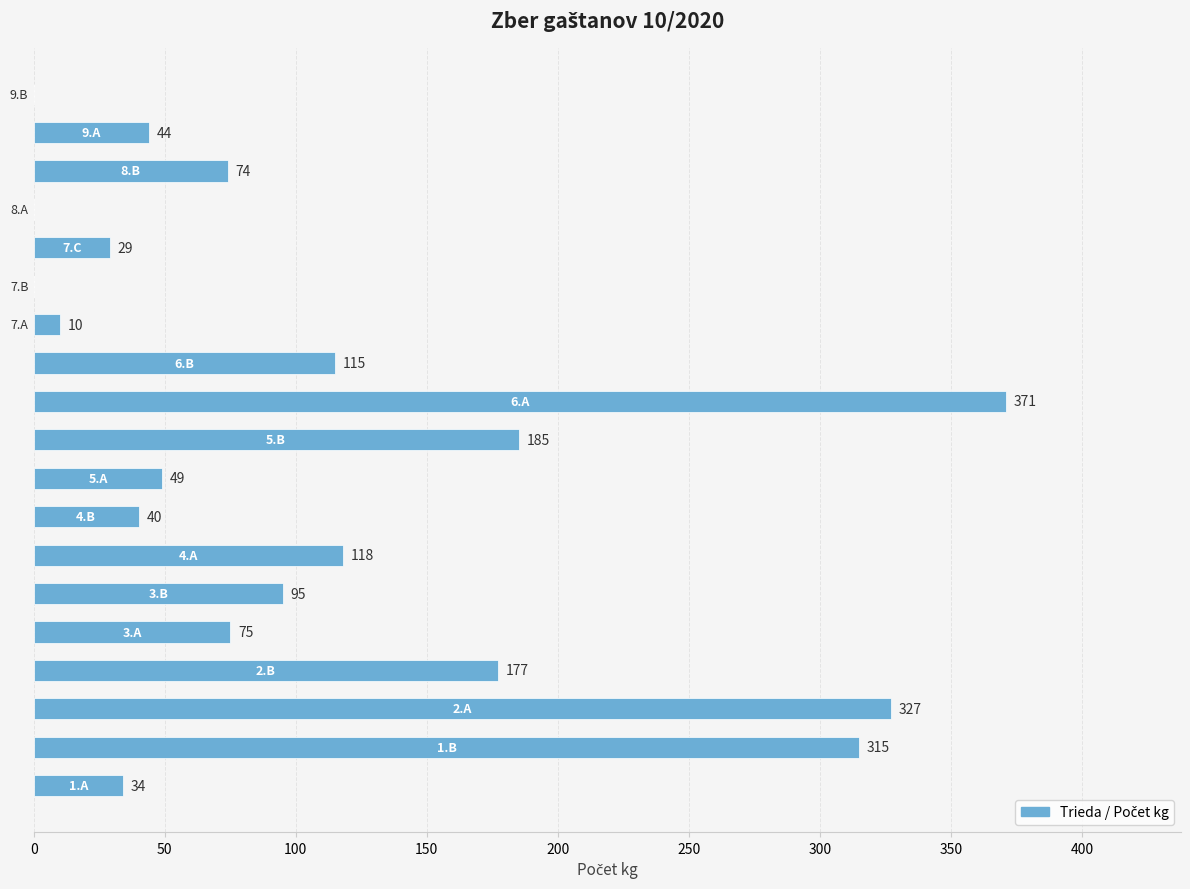

What is the greatest value displayed?

371